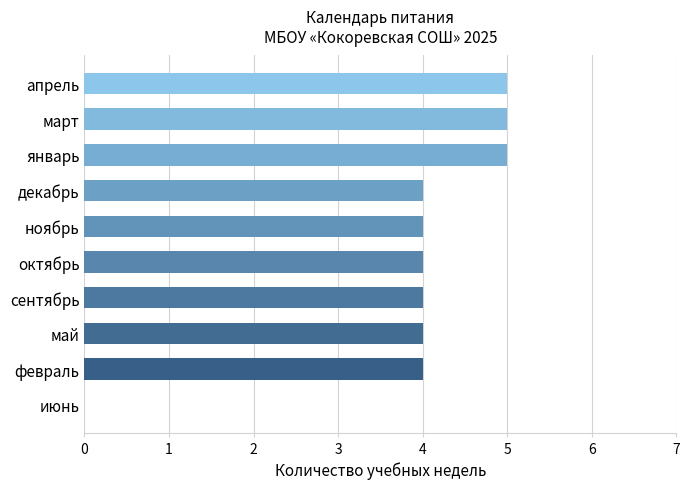

Read the value at декабрь.

4